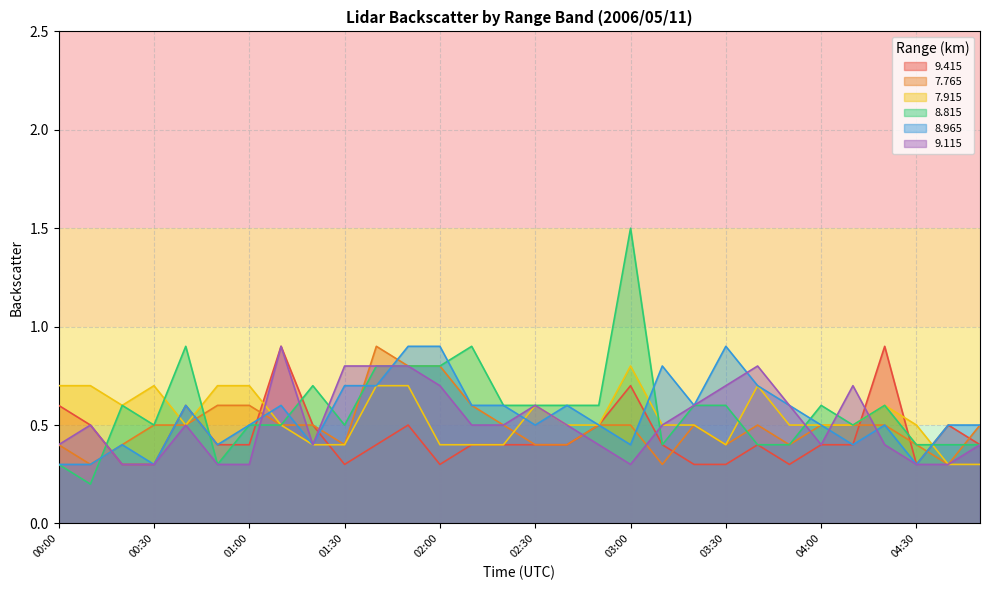

What is the minimum value for   8.965?

0.3